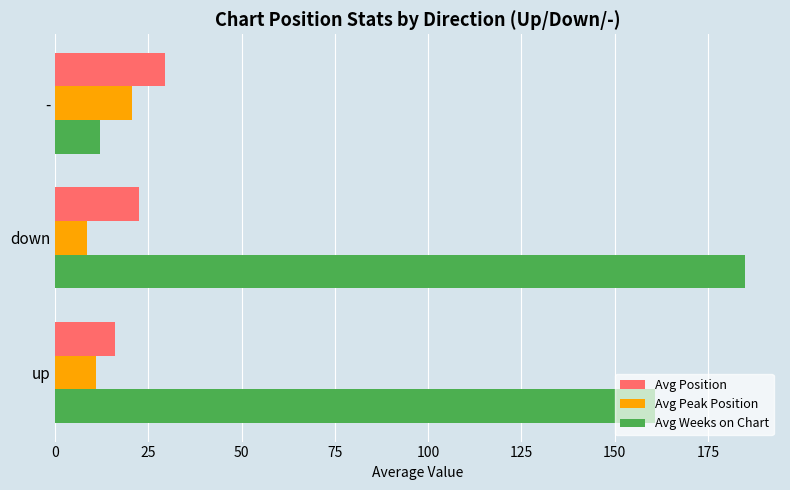

List the series in order of their peak value, lowest first.

Avg Peak Position, Avg Position, Avg Weeks on Chart